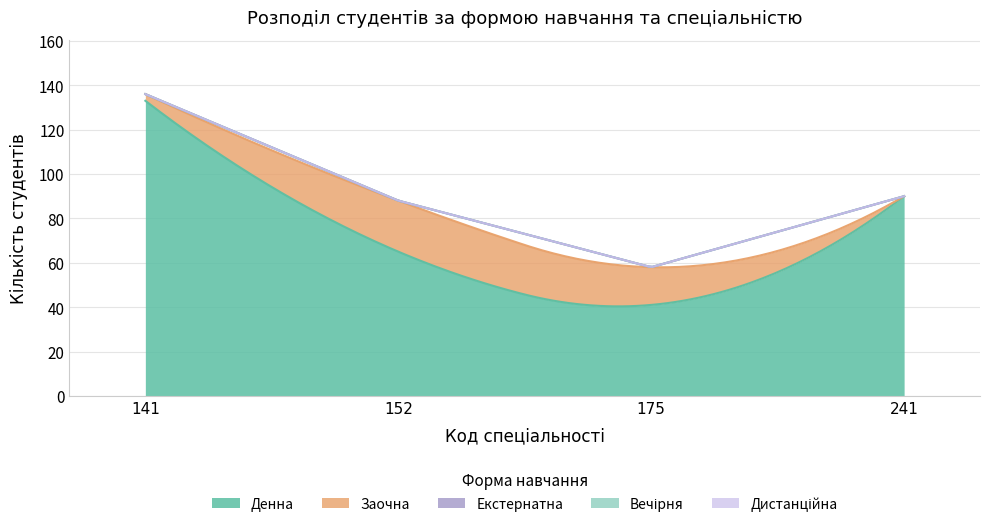

List the labels in order of Денна value, largest first.

141, 241, 152, 175